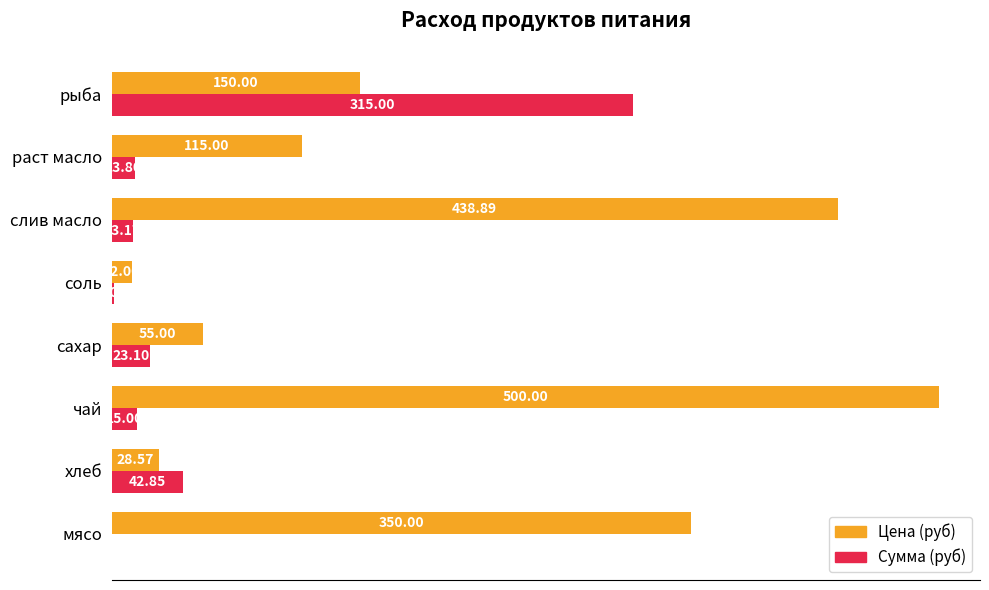

At which label is Цена (руб) closest to 256?

мясо